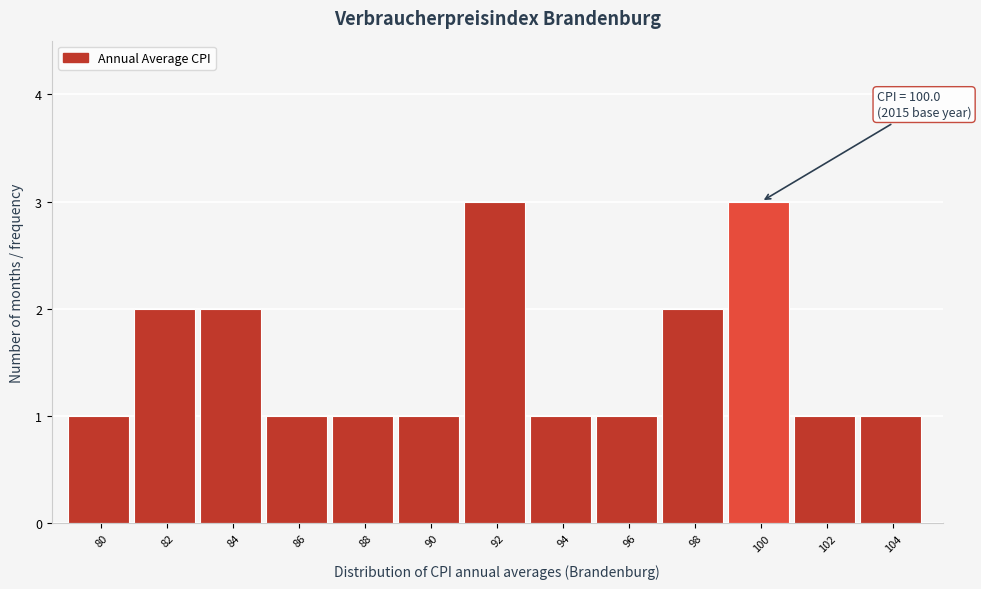

Reading left to right, list all the values displayed in this chart.

1	2	2	1	1	1	3	1	1	2	3	1	1